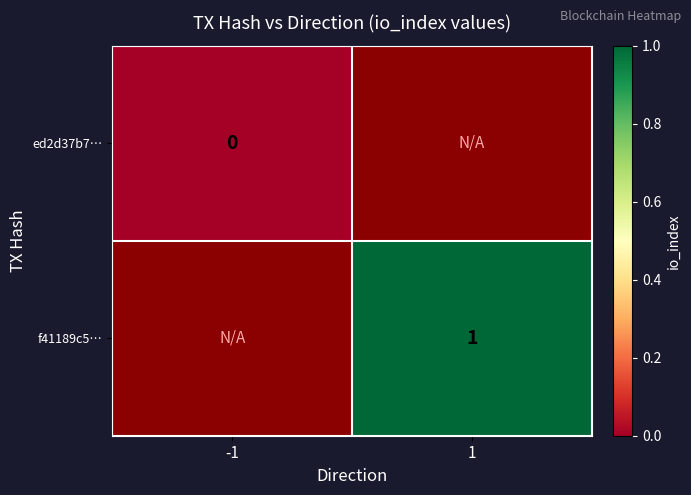

At how many categories does at least one series exceed 0?

1